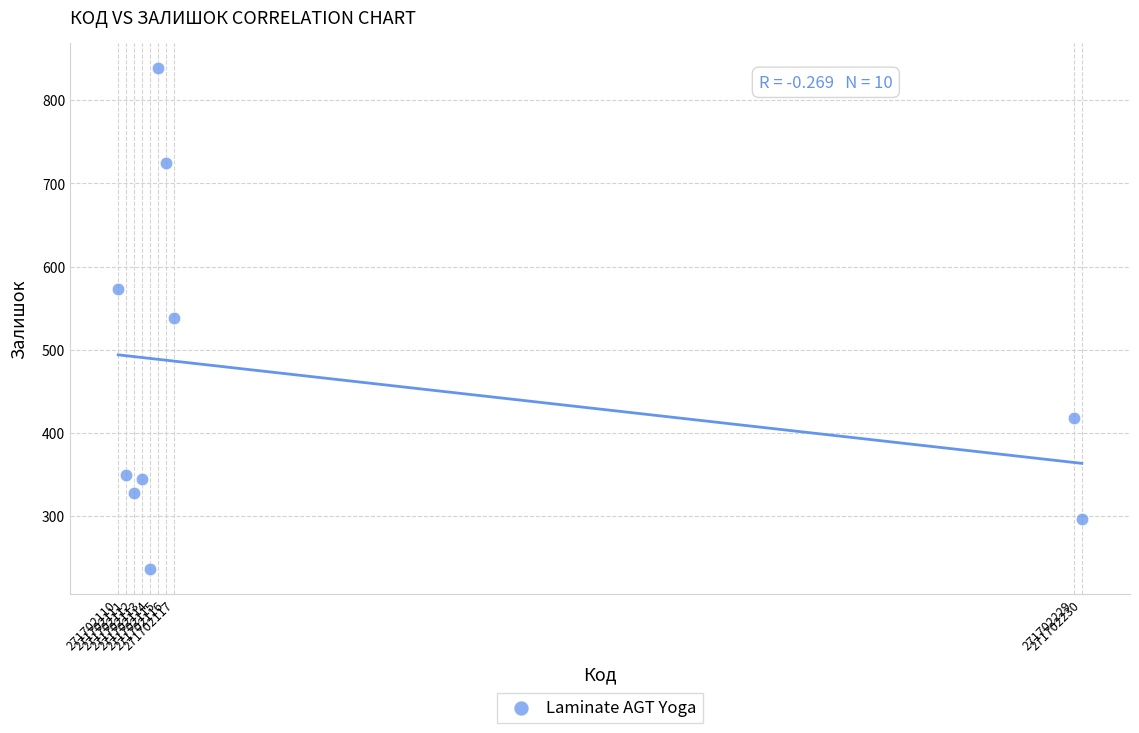

What is the average X value?

271702137